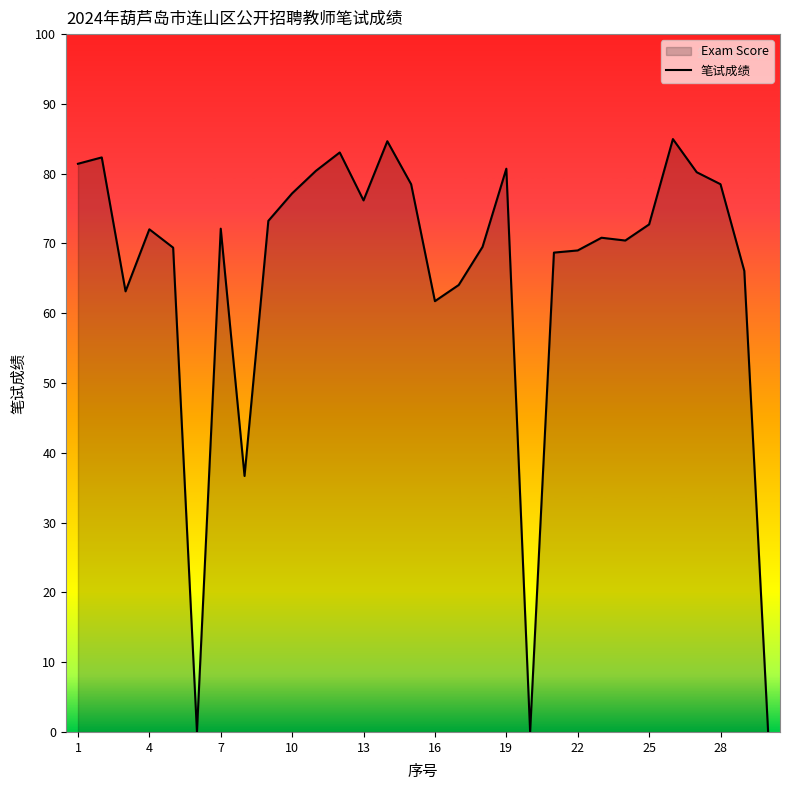

What is the difference between the values at 22 and 13?

7.2